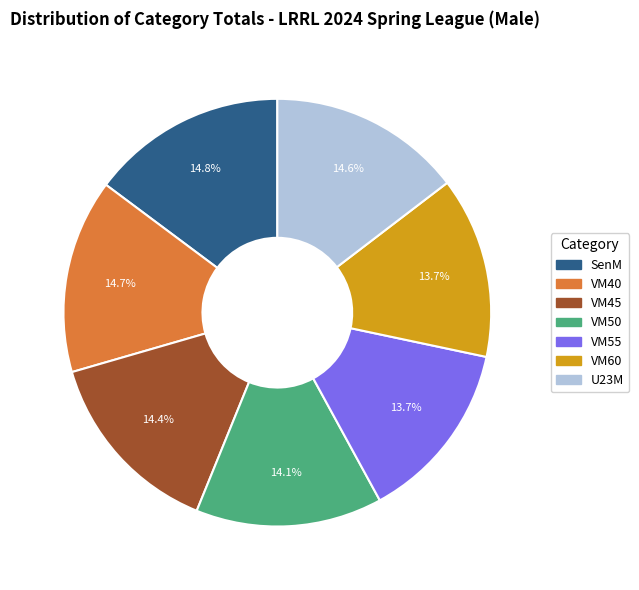

The SenM slice represents 27% of the pie. True or false?

False